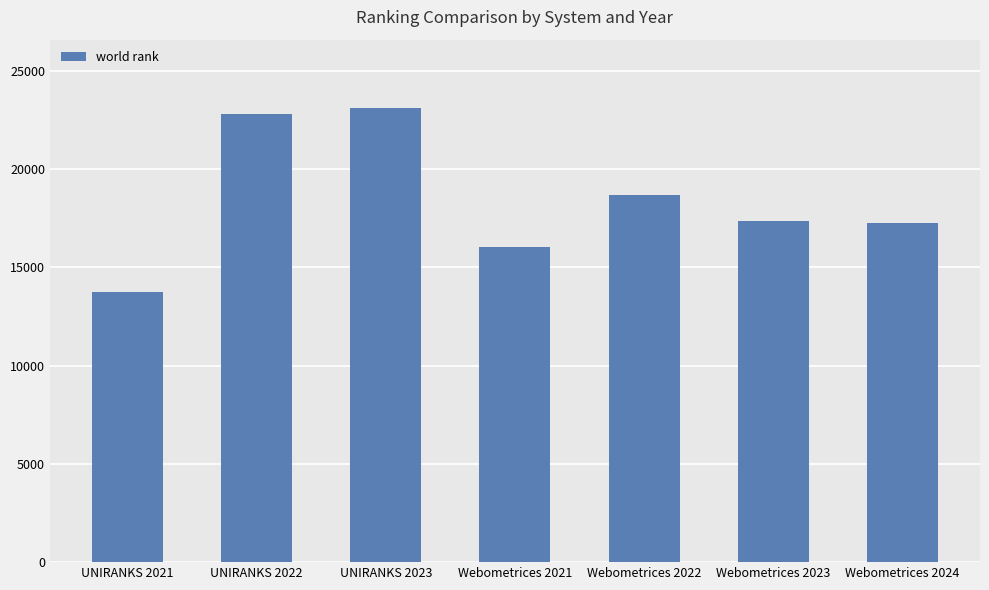

What is the greatest value displayed?

23120